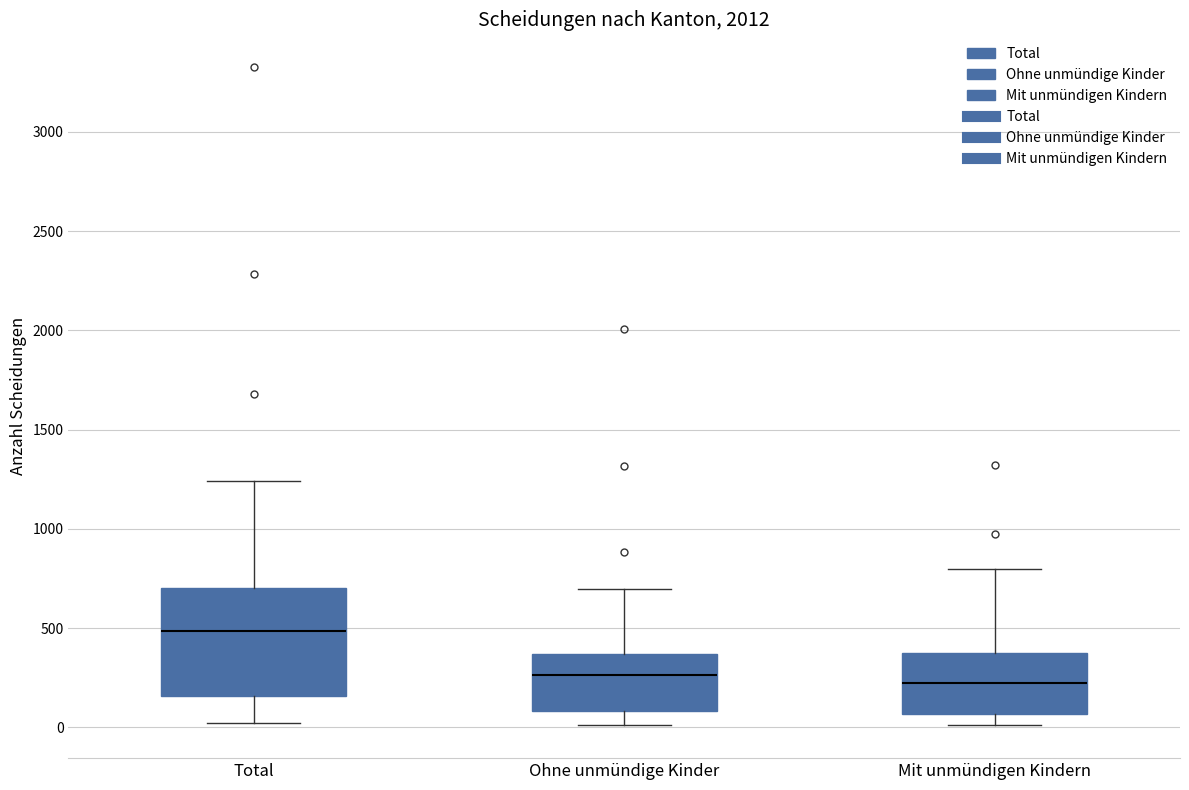

Comparing the boxes themselves (not the whiskers), which one is the tallest?

Total